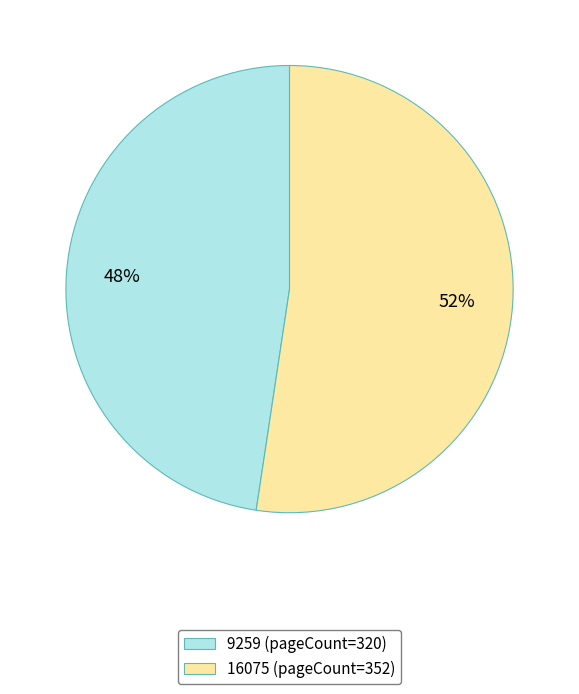

To the nearest percent, what is the average slice percentage?

50%